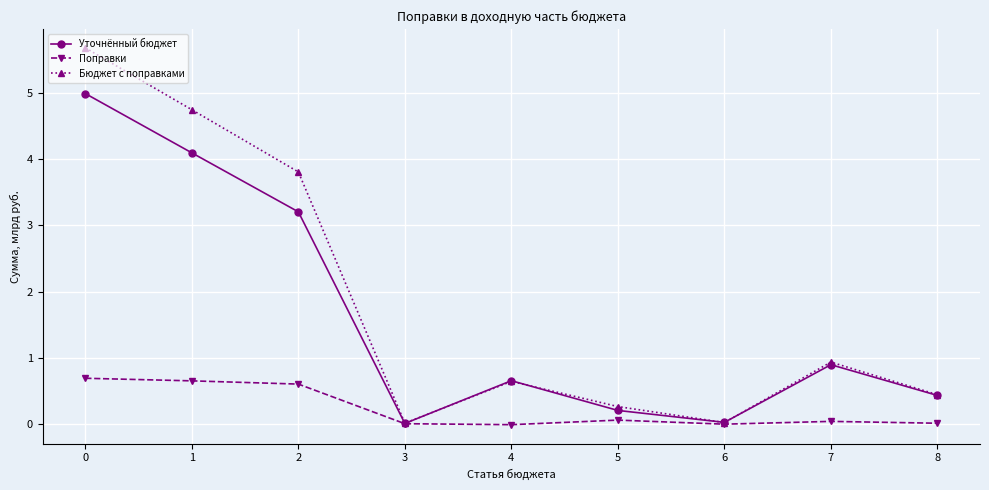

Is it true that Уточнённый бюджет equals 3.2 at 2?

True